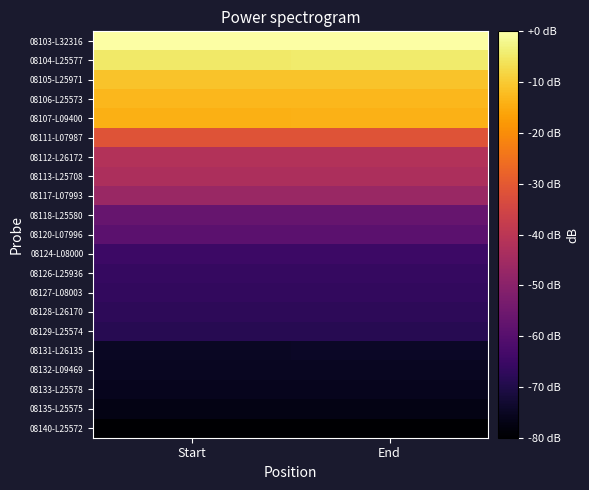

How many distinct data groups are displayed?

21